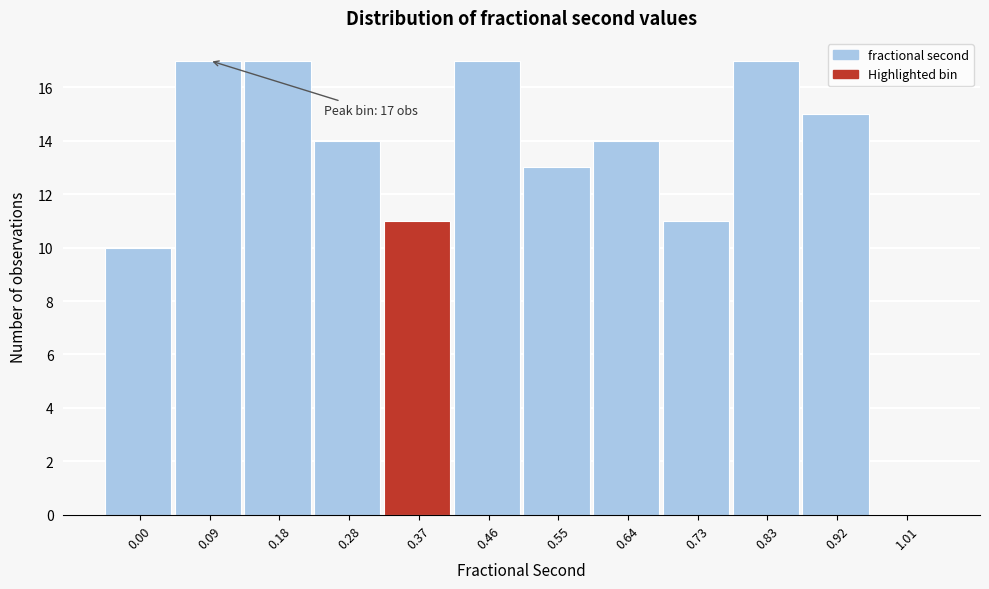

Reading left to right, what are all the values shown in this chart?

0.00=10	0.09=17	0.18=17	0.28=14	0.37=11	0.46=17	0.55=13	0.64=14	0.73=11	0.83=17	0.92=15	1.01=0